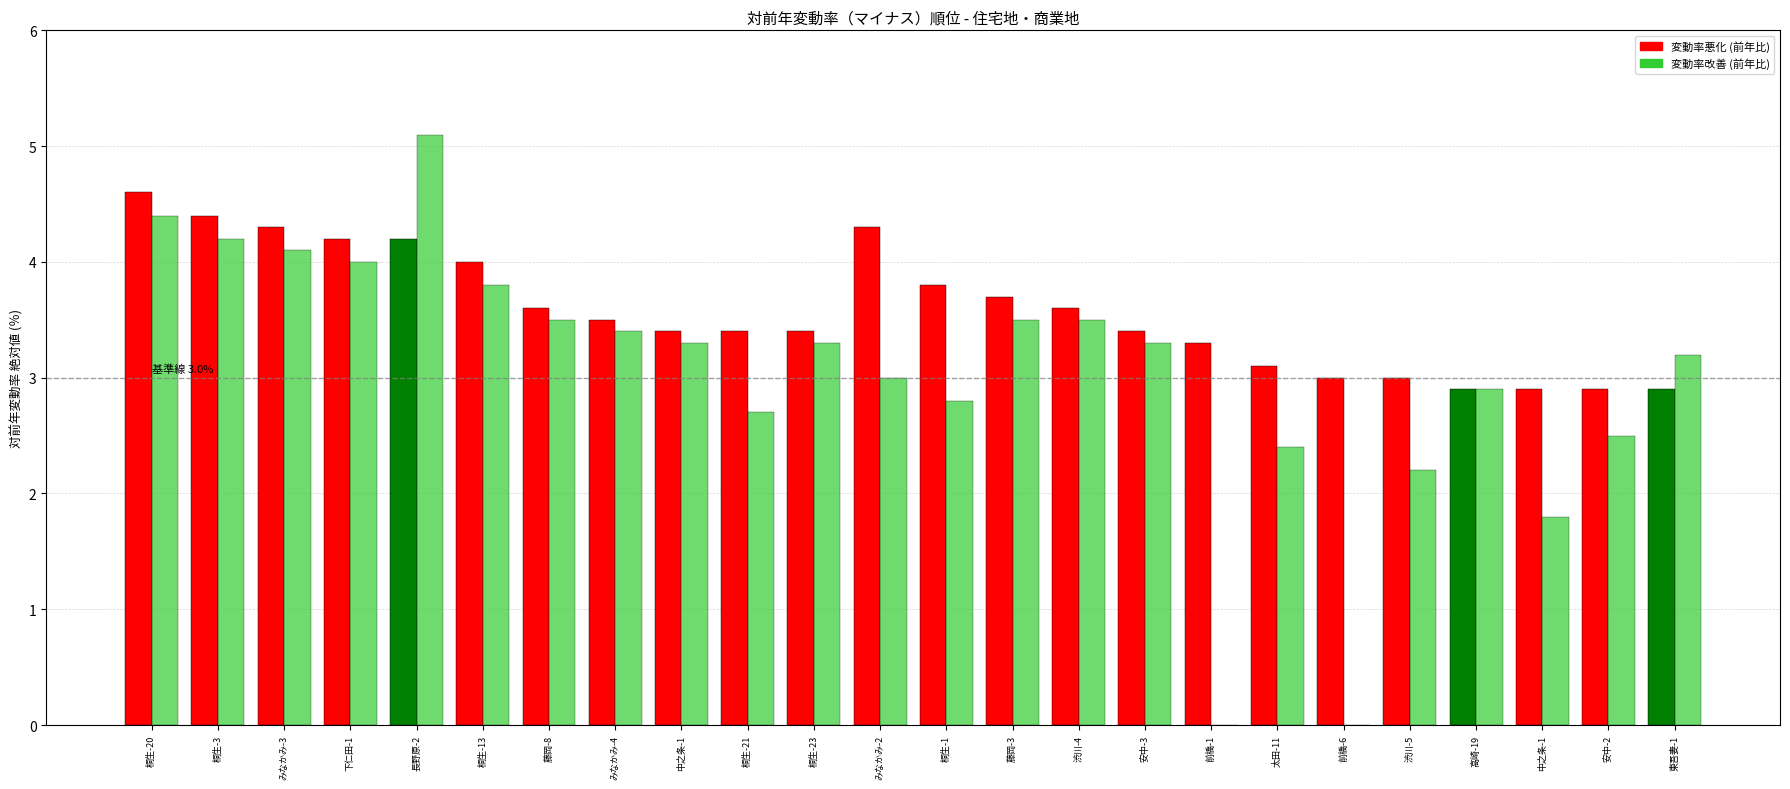

Does the chart contain stacked bars?

No